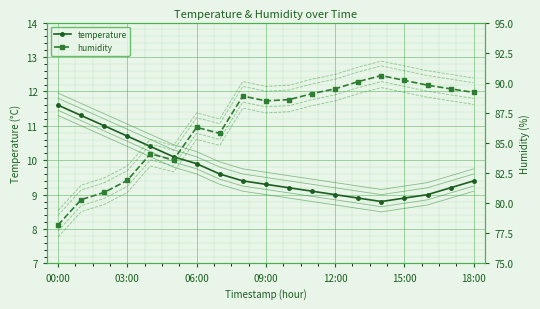

What value does the humidity series have at 02:00?

80.9